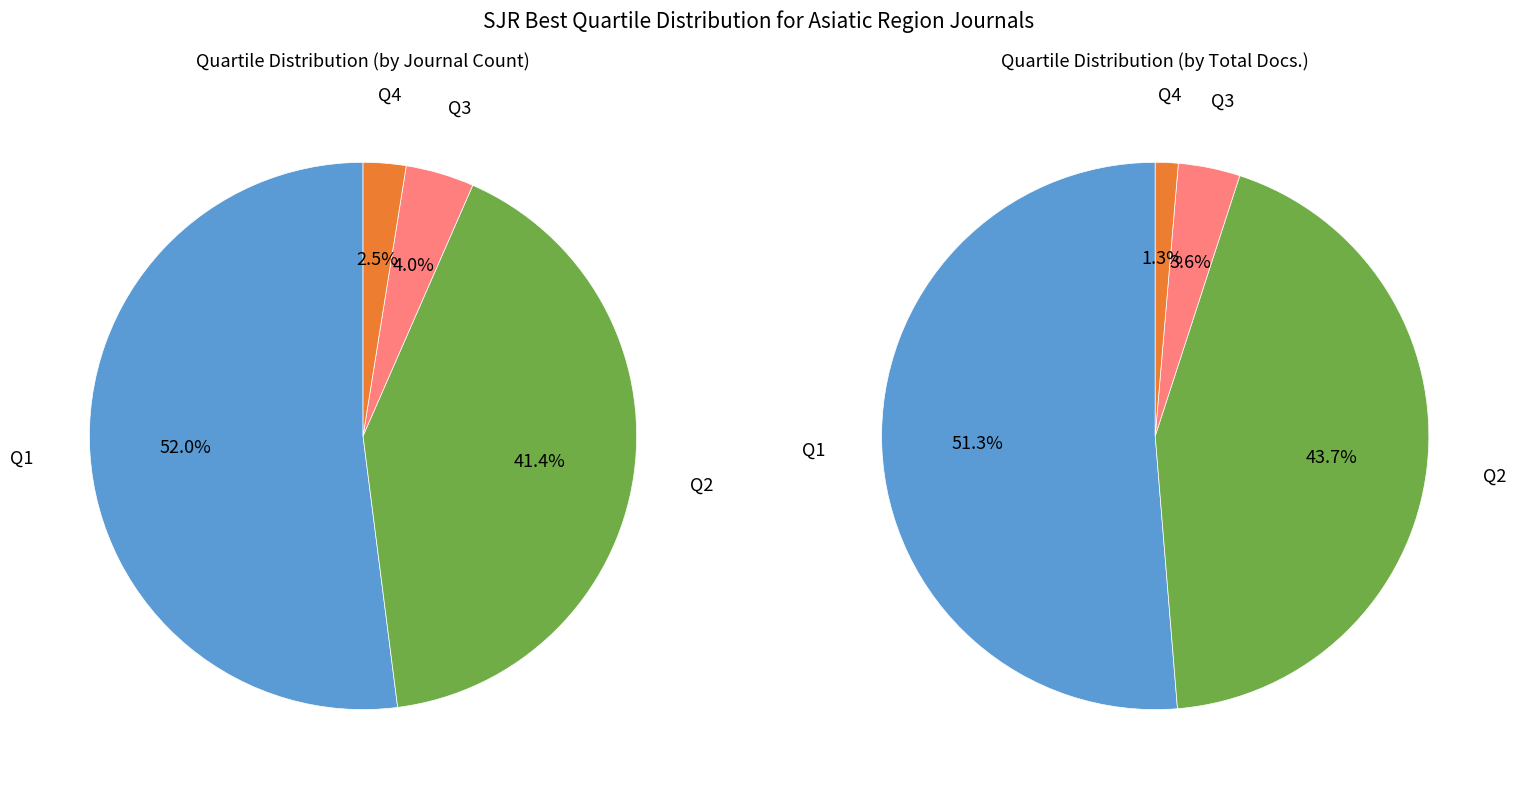

Which category has the biggest portion of the pie?

Q1